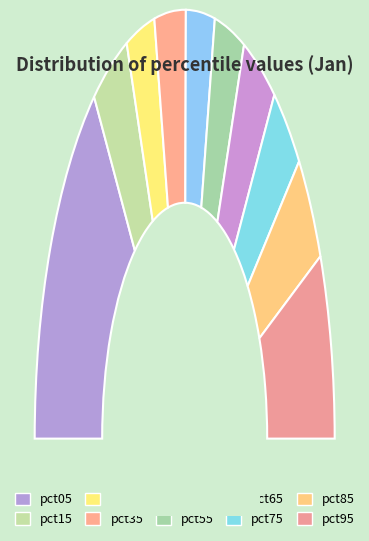

To the nearest percent, what portion does pct05 represent?

29%